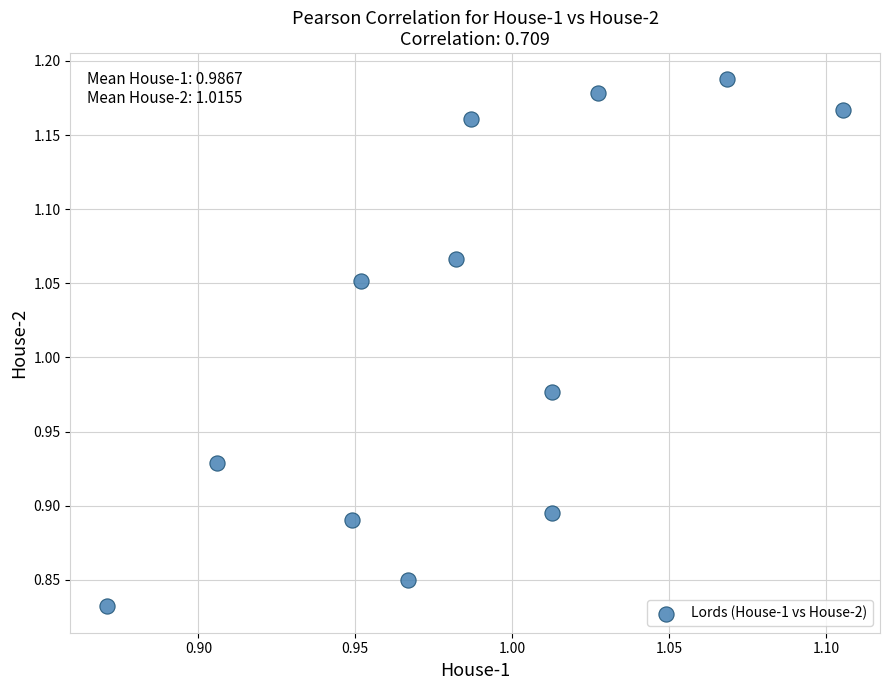

What is the range of Y values (max minus min)?

0.4